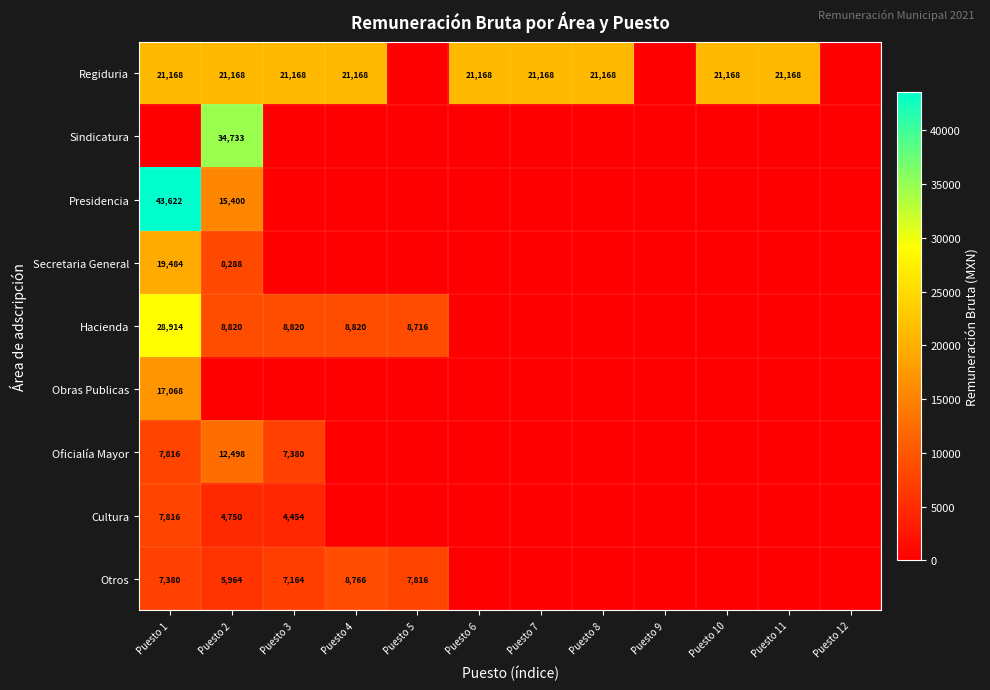

How many positive values does the Obras Publicas series have?

1